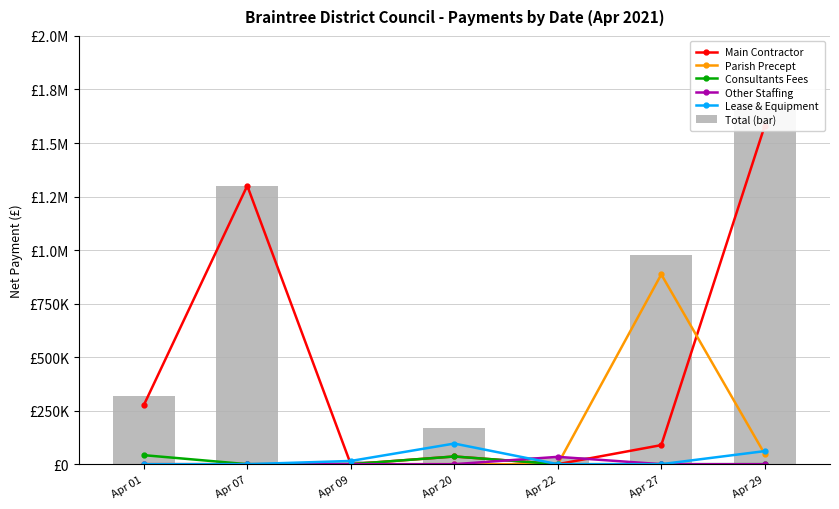

What is the value of the Total (bar) bar at the 3rd from the left?

15064.3